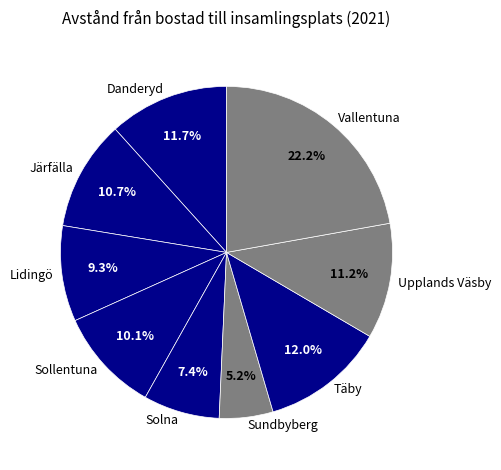

Count the number of slices in the pie.

9